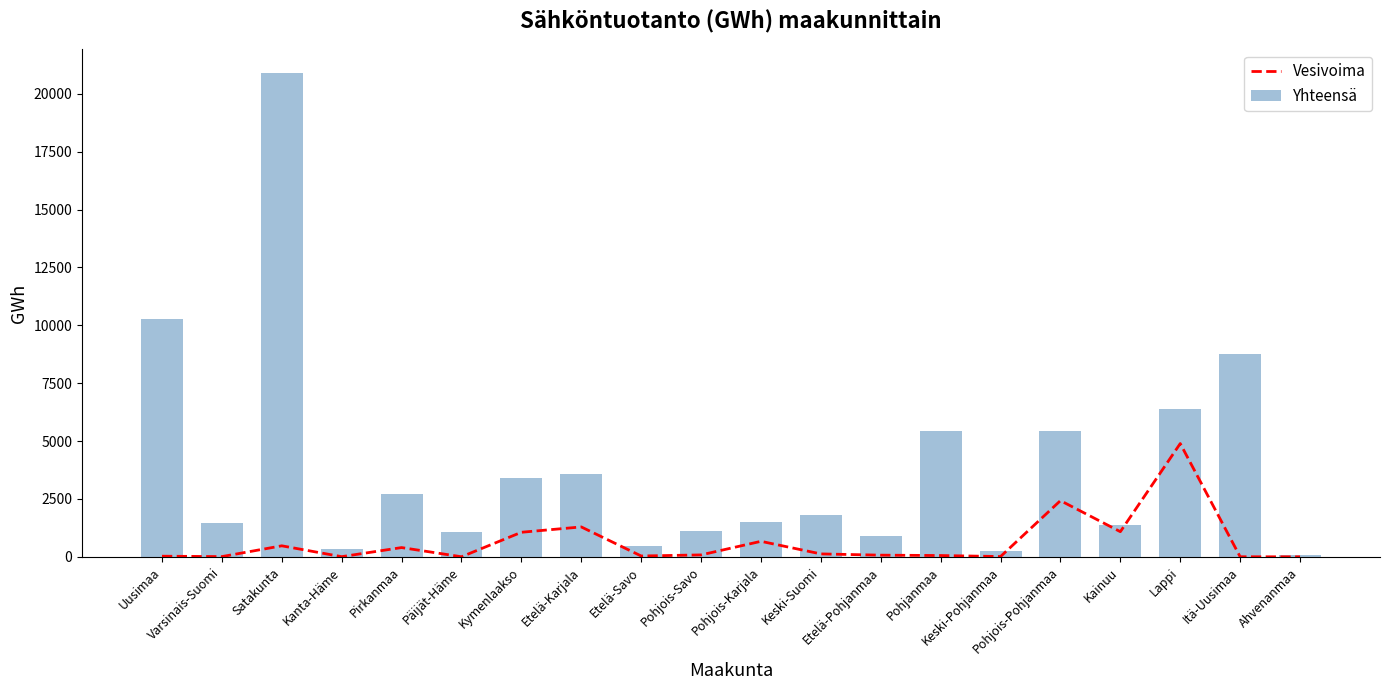

At Keski-Pohjanmaa, list the series in order from largest to smallest.

Yhteensä, Vesivoima